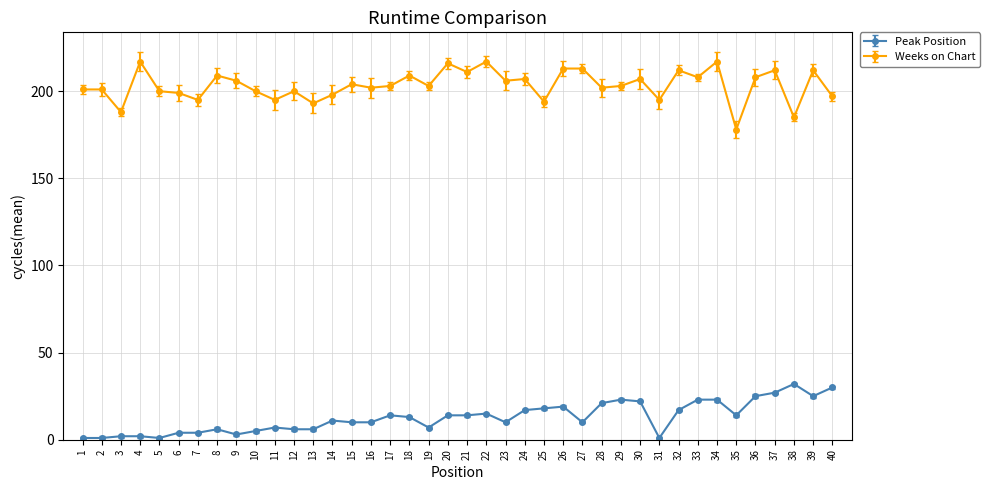

List the series in order of their peak value, highest first.

Weeks on Chart, Peak Position